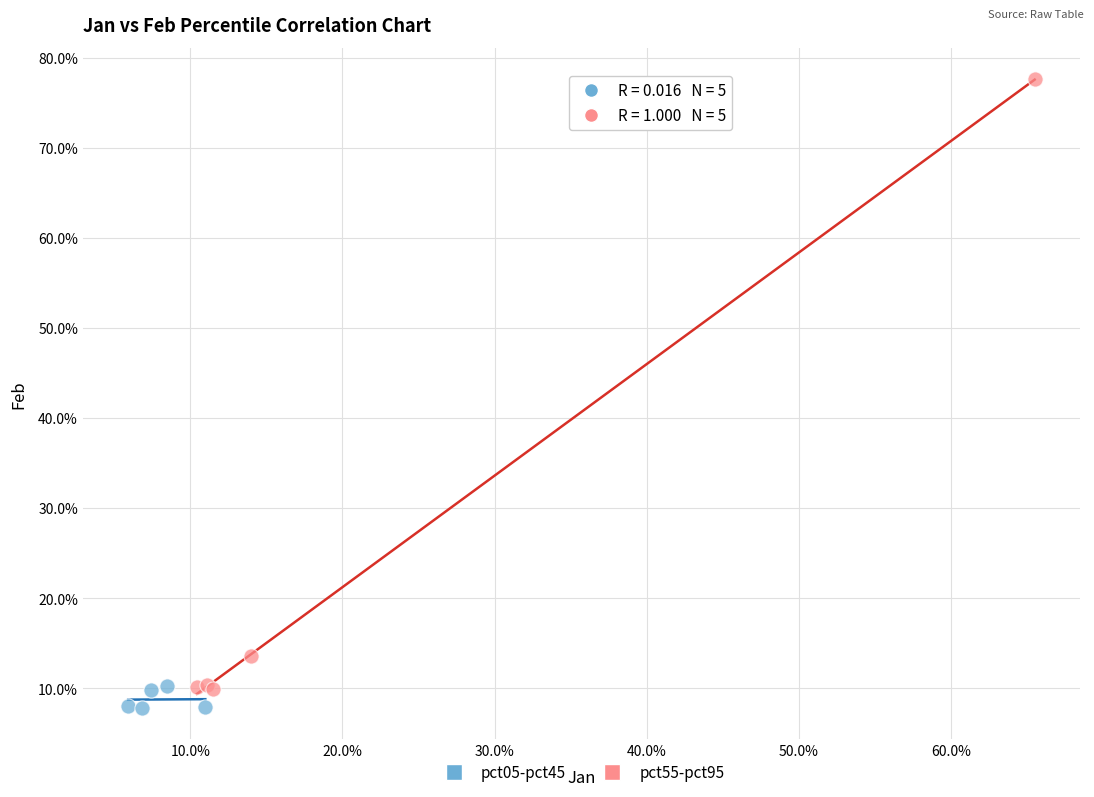

Which series reaches the minimum Y coordinate?

pct05-pct45